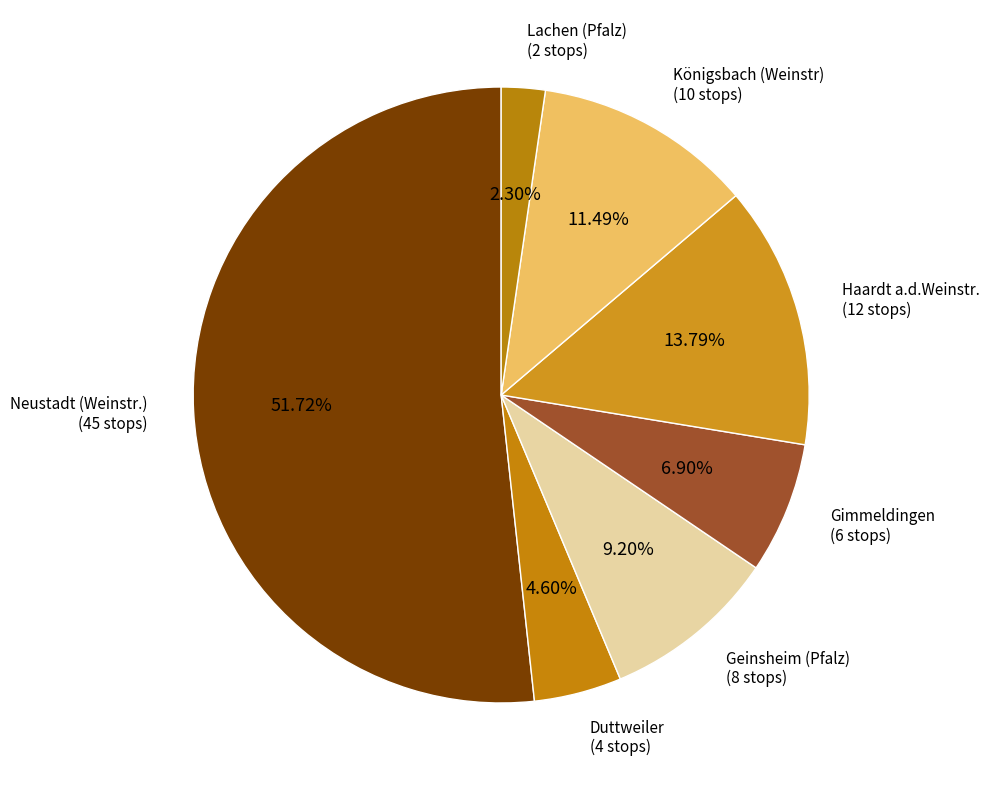

The Haardt a.d.Weinstr. slice represents 14% of the pie. True or false?

True